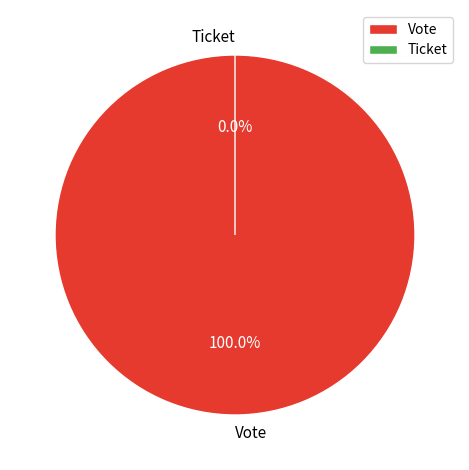

The Ticket slice represents 1% of the pie. True or false?

False